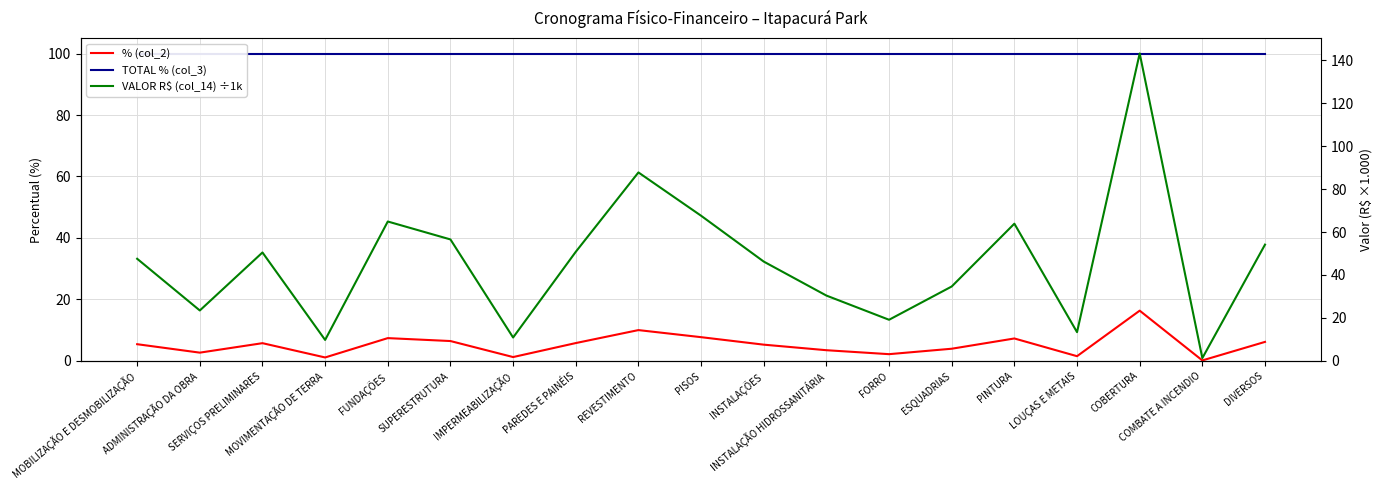

Count the number of data series in this chart.

3